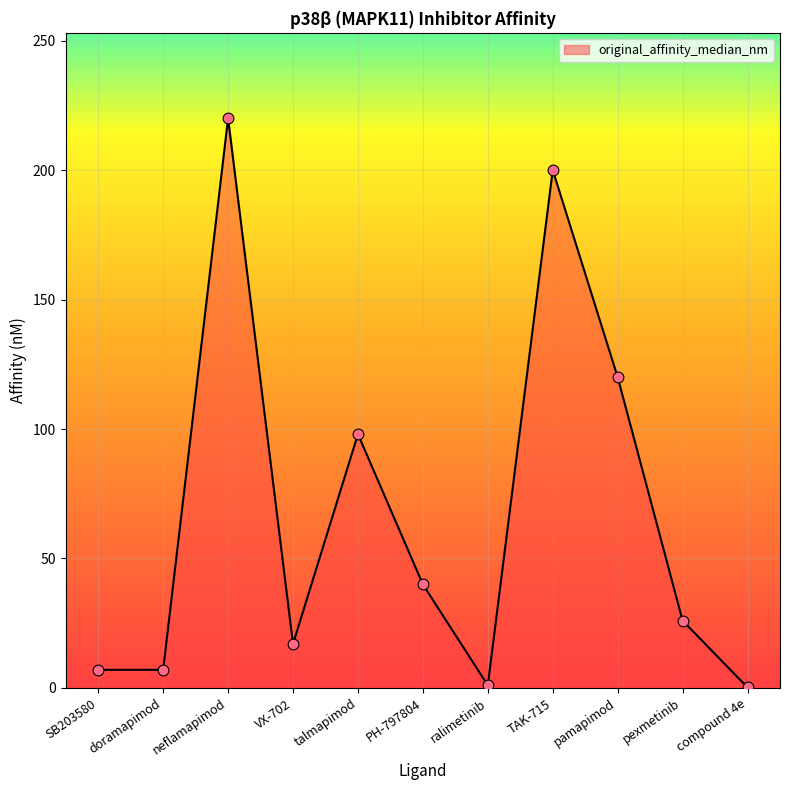

Which has a higher value, ralimetinib or neflamapimod?

neflamapimod